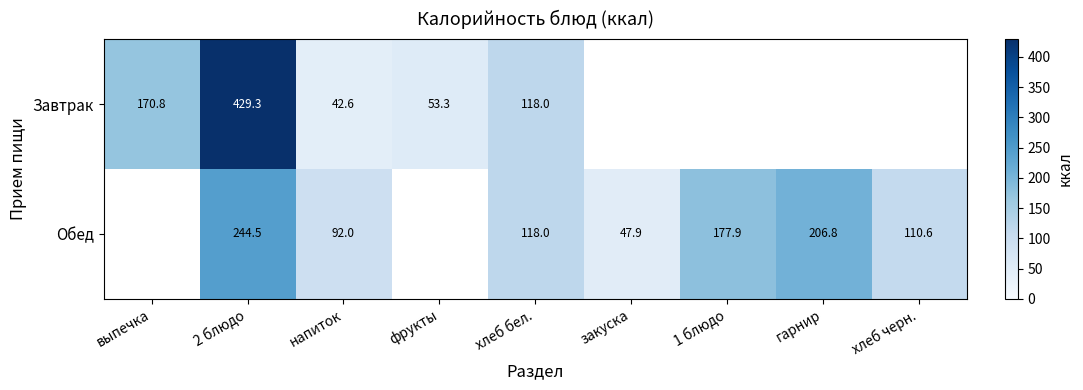

The Обед series shows 47.6 at хлеб черн.. True or false?

False